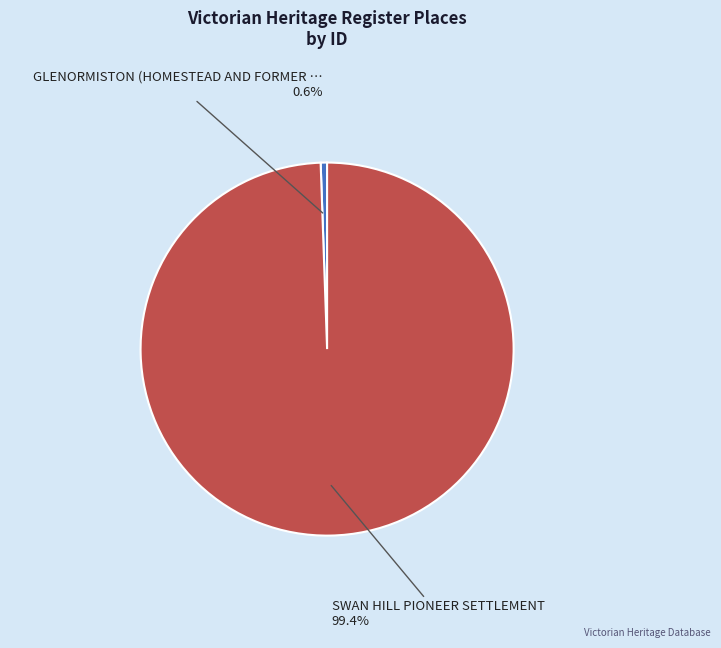

Is there any slice that represents more than half of the pie?

Yes